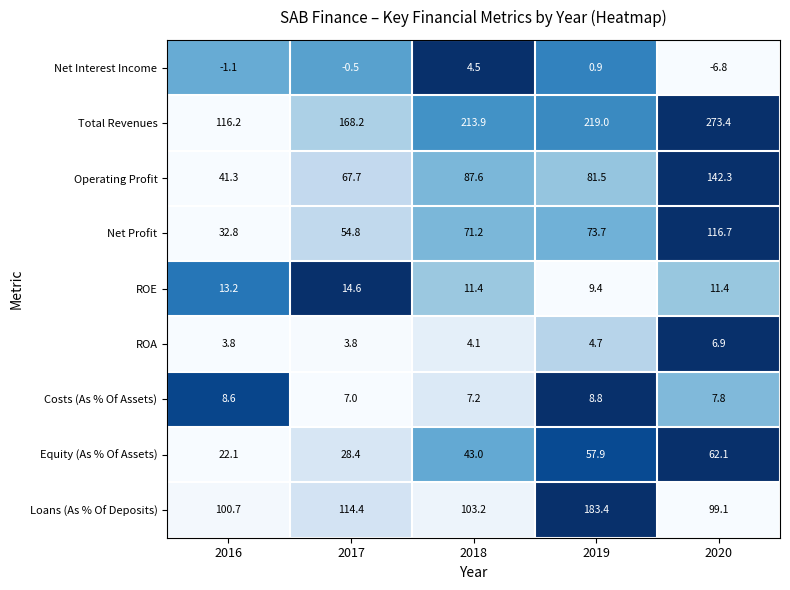

The value of Costs (As % Of Assets) at 2018 is 7.2. True or false?

True